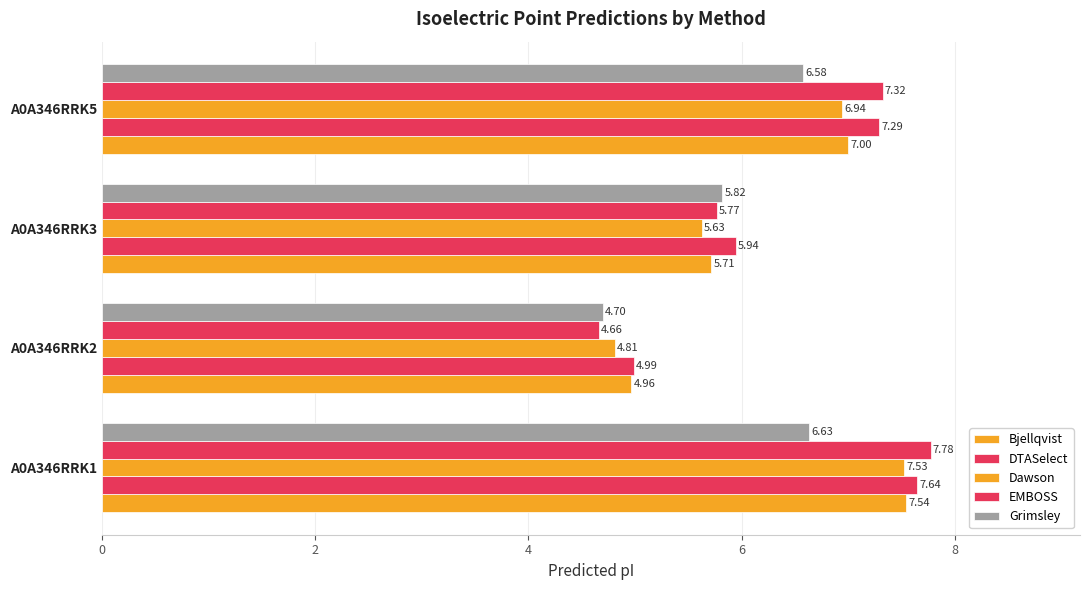

How many data points does each series have?

4